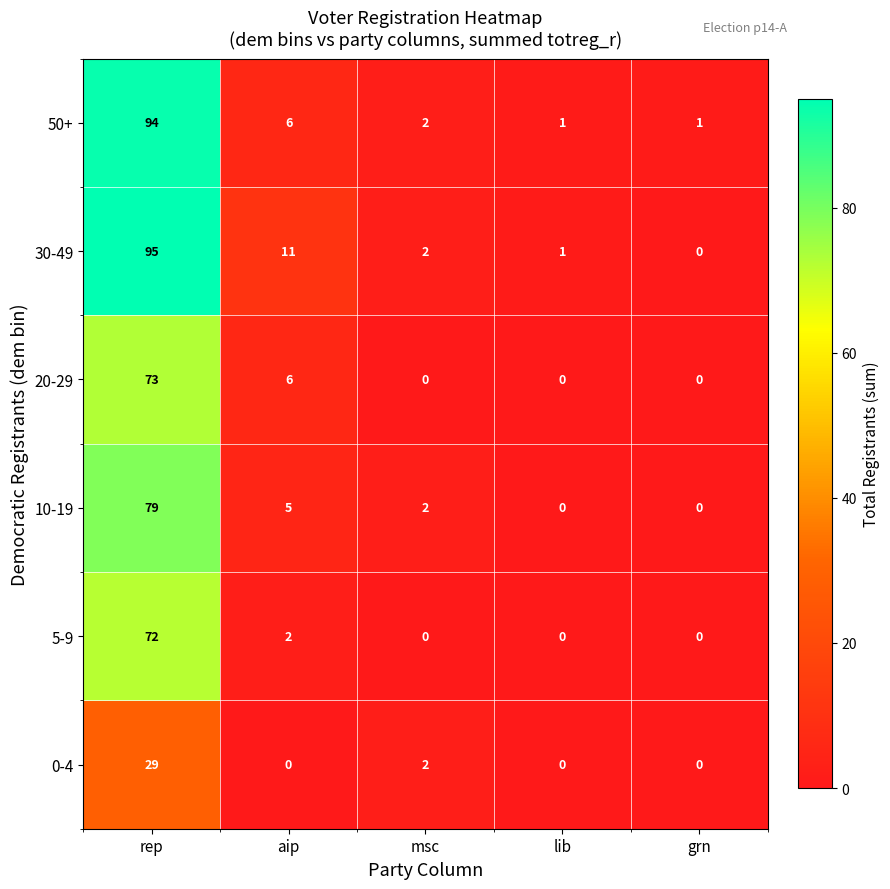

Is it true that 50+ equals 8 at aip?

False